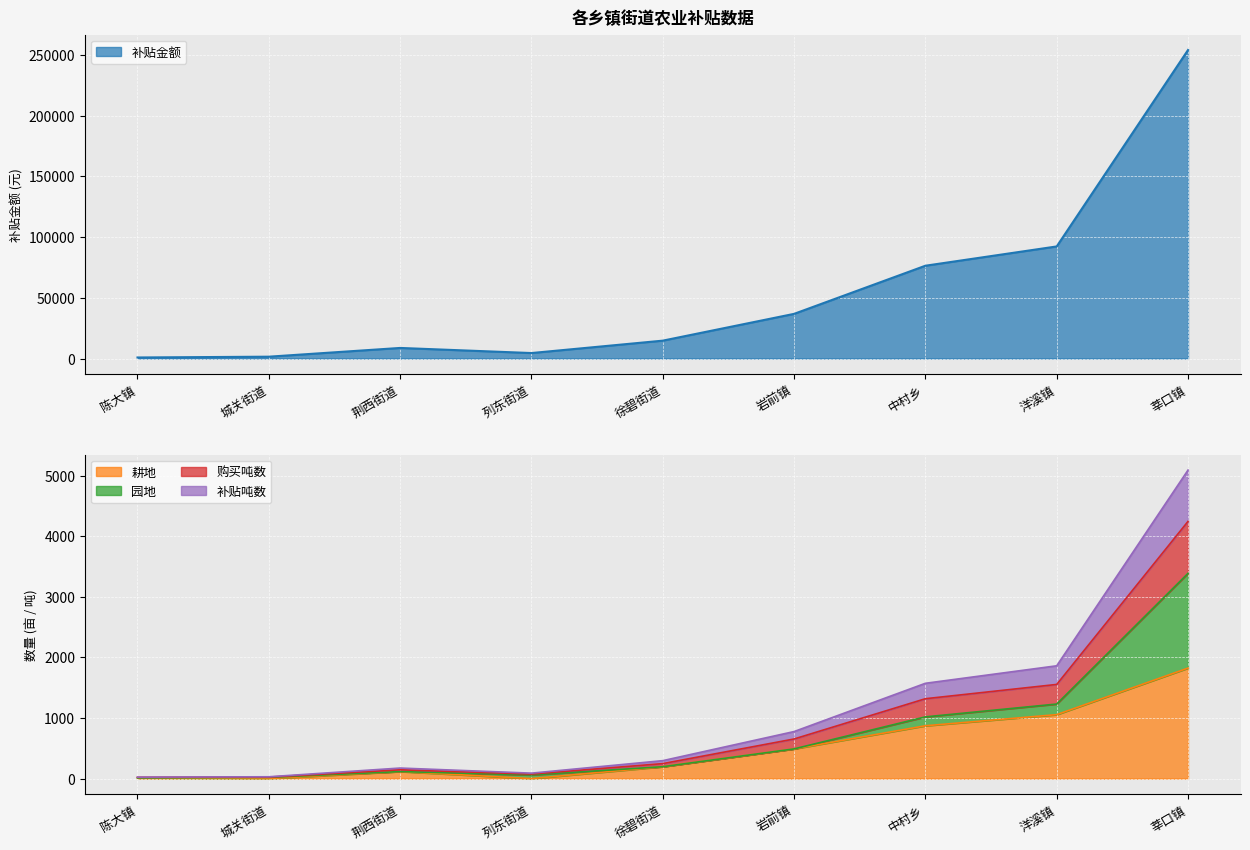

Where does the 补贴金额 series first go above 14700?

岩前镇